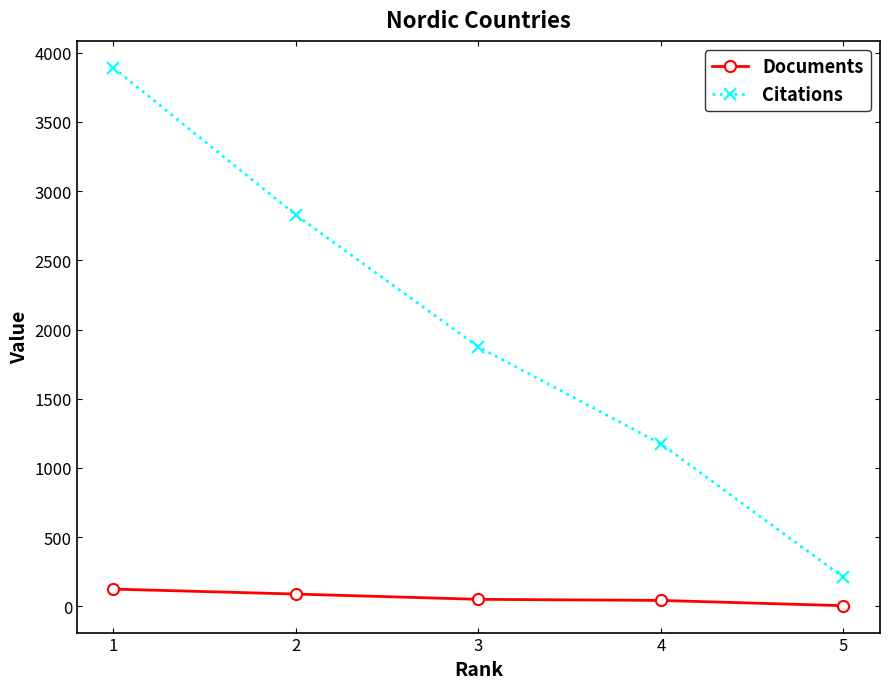

The value of Citations at 1 is 5083. True or false?

False